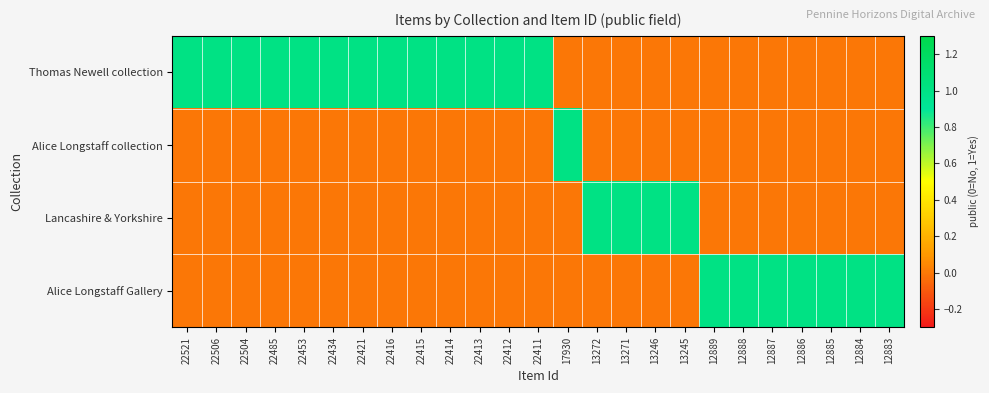

What is the spread (max minus min) of values at 22411?

1